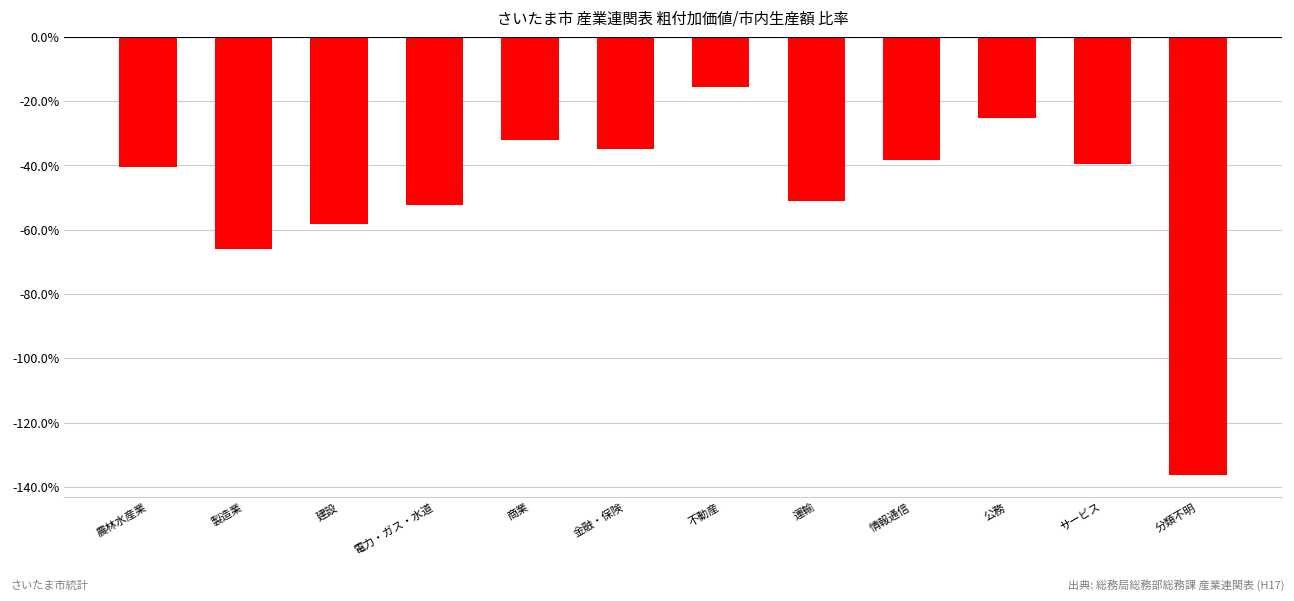

At which label is the value closest to 0?

不動産